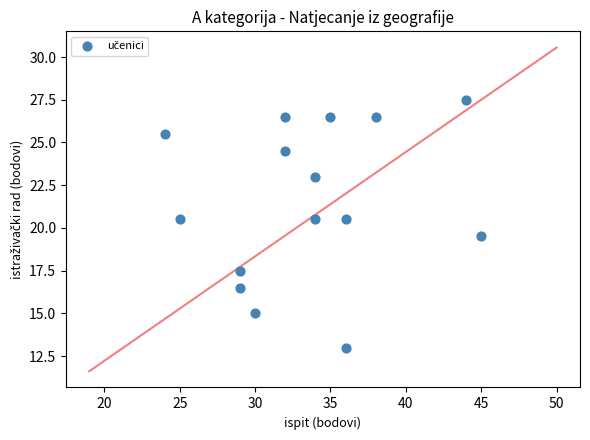

What is the range of Y values (max minus min)?

14.5